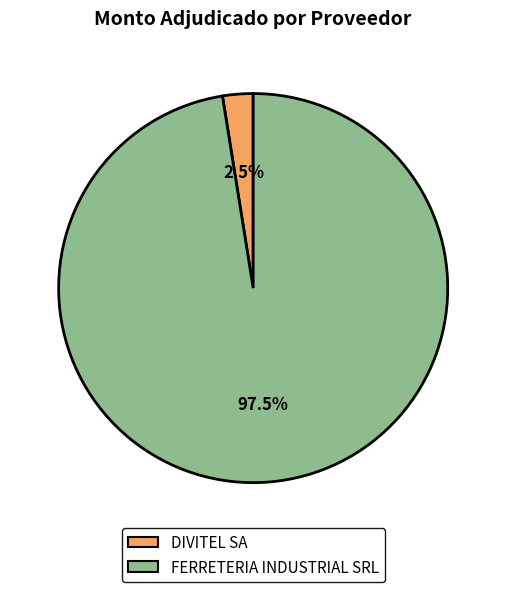

What percentage do DIVITEL SA and FERRETERIA INDUSTRIAL SRL together represent?

100.0%